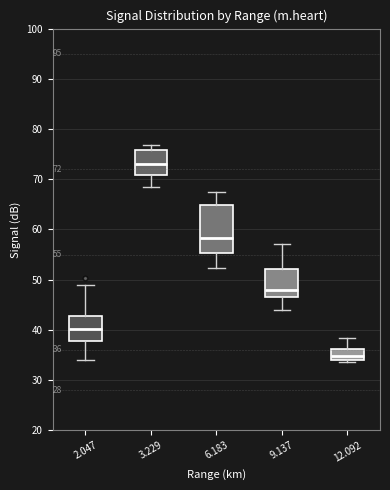

Which box is the tallest, from its lower edge to its upper edge?

6.183